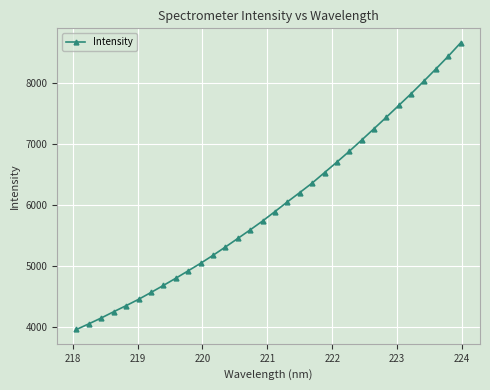

True or false: there are more than 0 points higher than both neighbors.

False